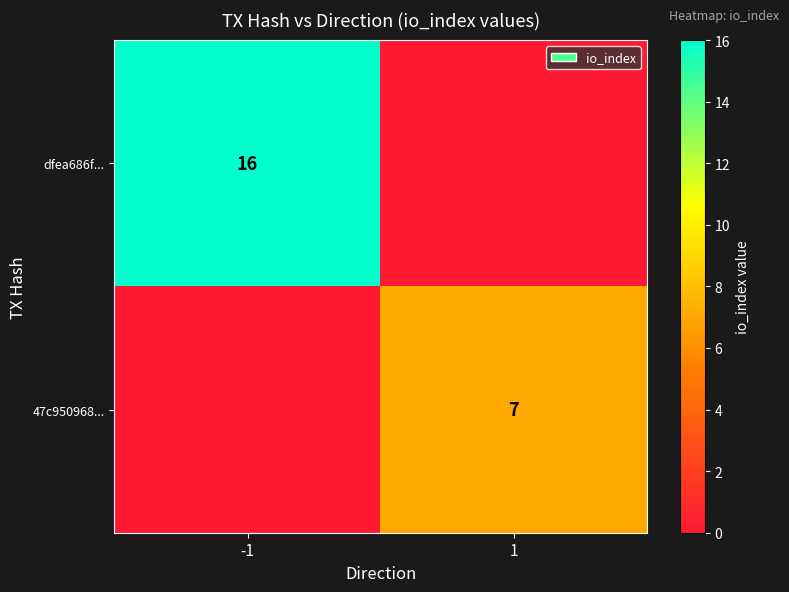

How many series are shown in this chart?

2